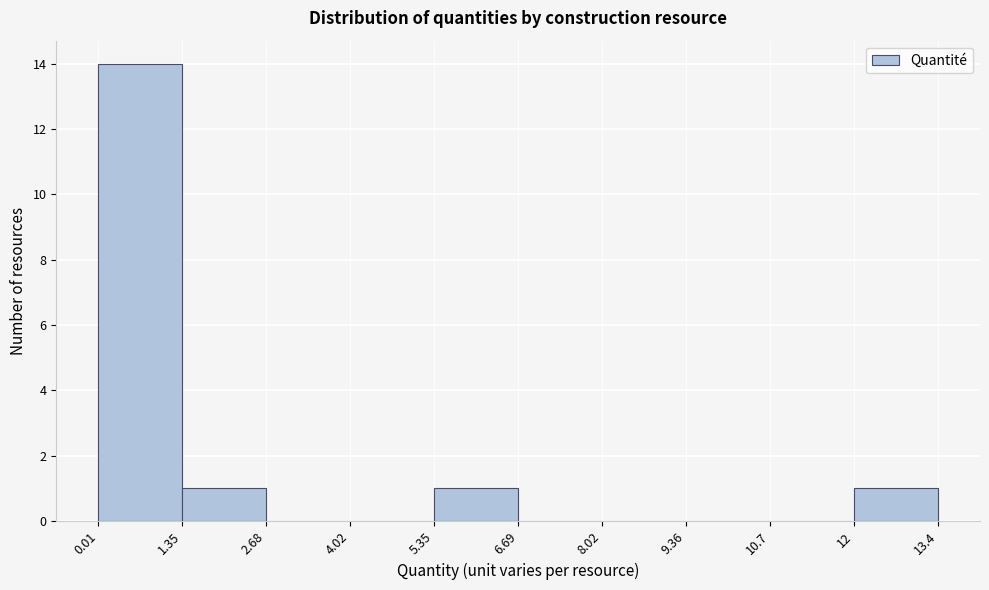

How tall is the bar that spans 0.01 to 1.35 on the x-axis? The values are not printed on the chart, so give them approximately, as read against the axis.

14